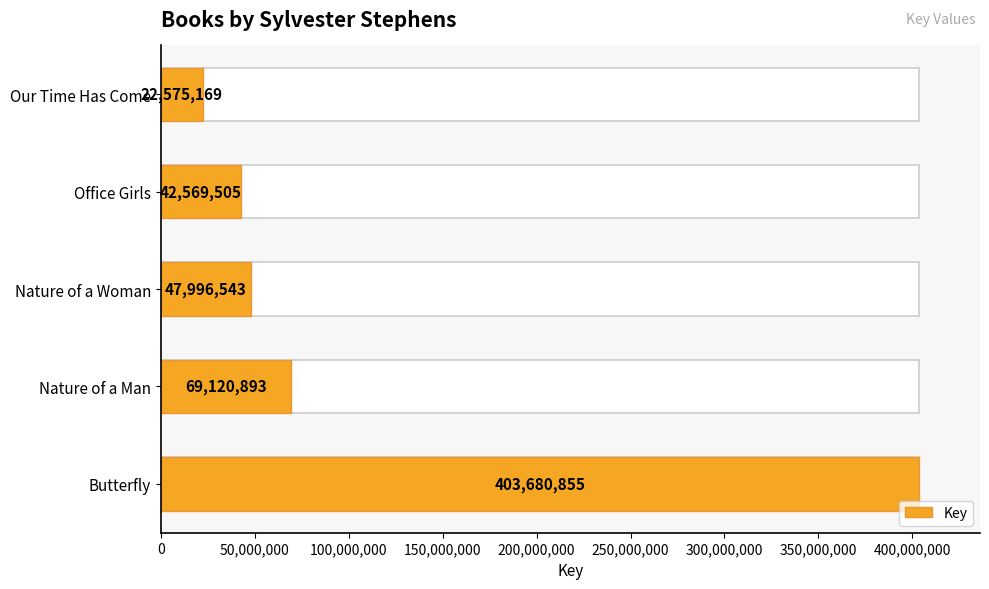

What is the difference between the values at Office Girls and Our Time Has Come?

19994336